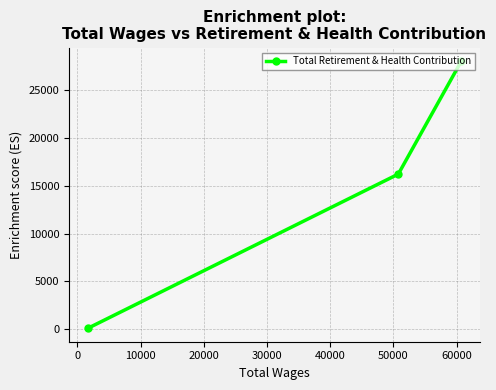

What is the maximum value shown in the chart?

28067